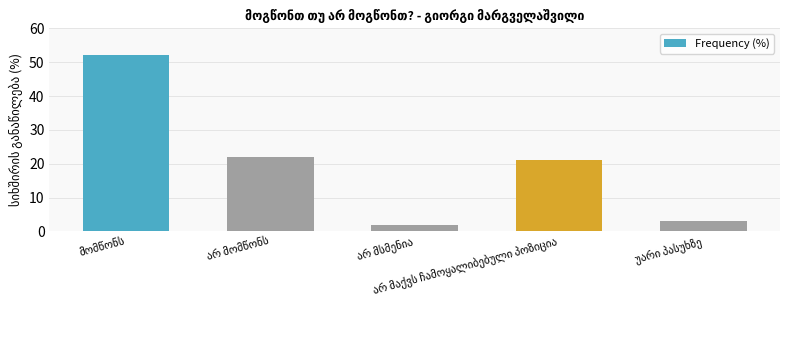

What is the sum of all values?

100